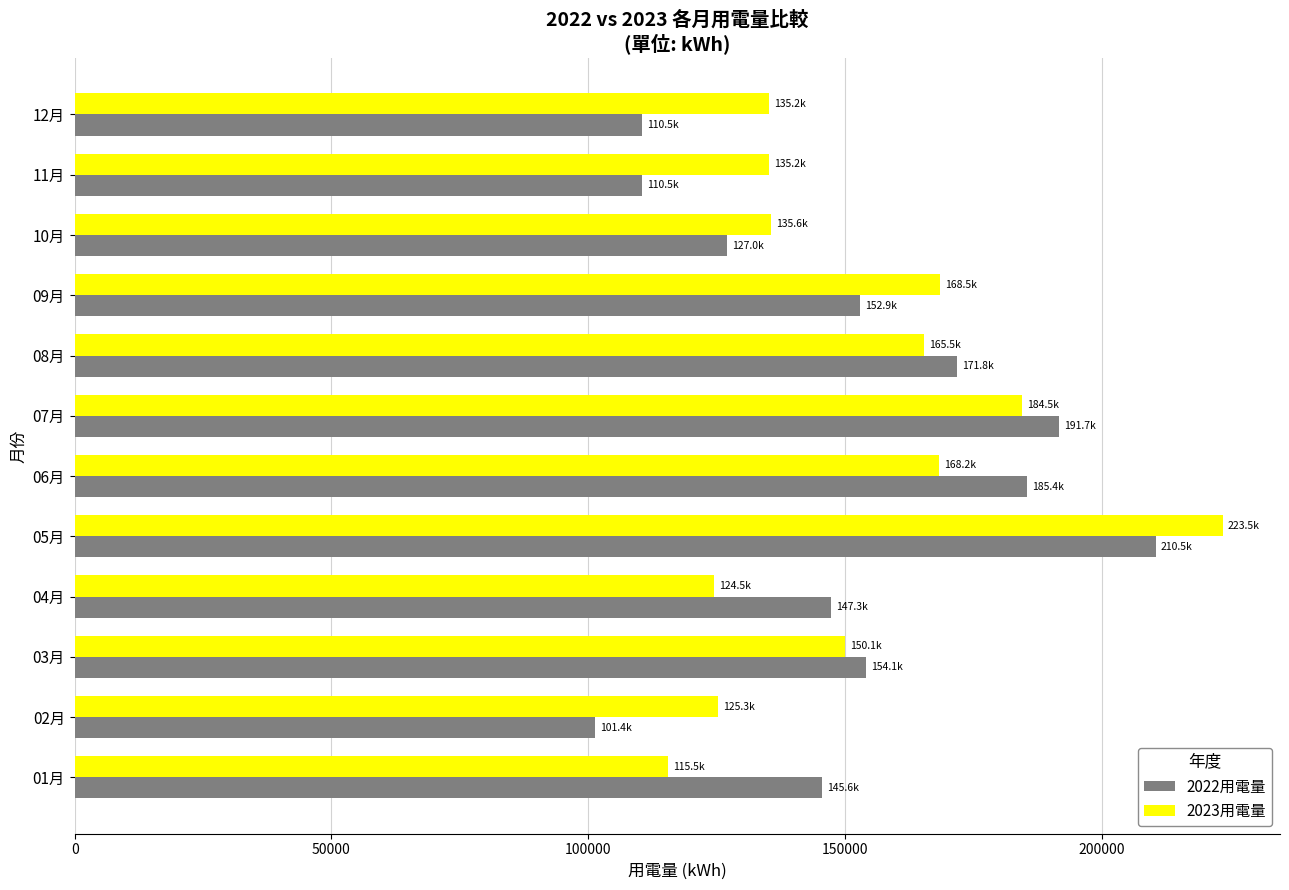

What is the maximum value shown in the chart?

223541.0